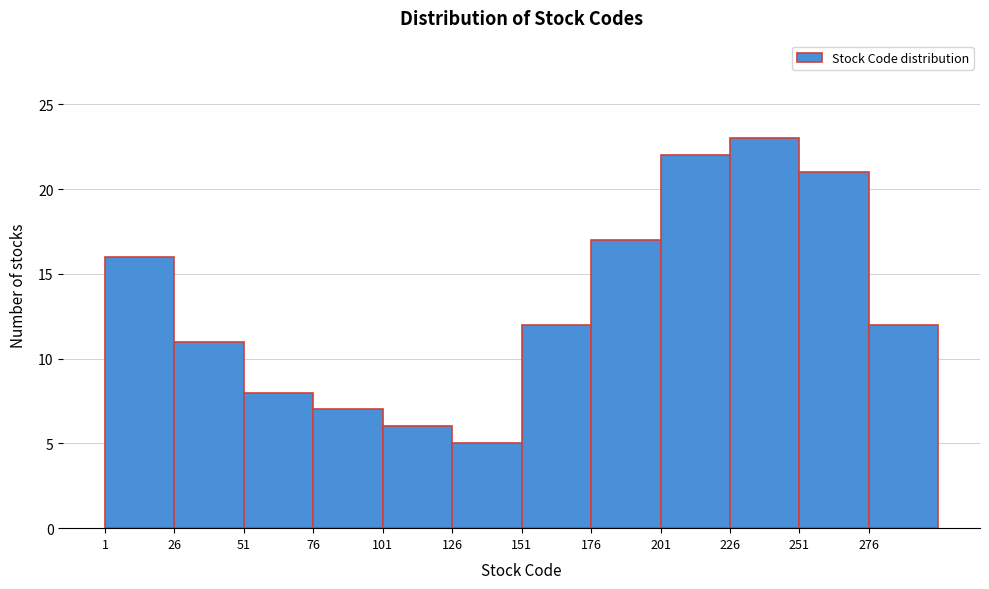

Over which range of the x-axis is the bar tallest?

226 to 251